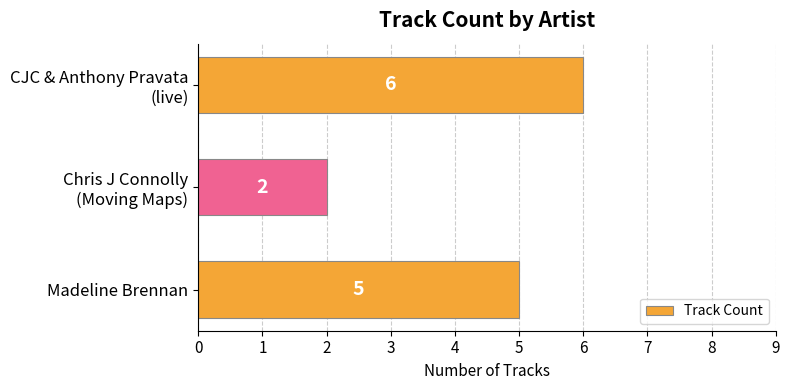

What is the maximum value shown in the chart?

6